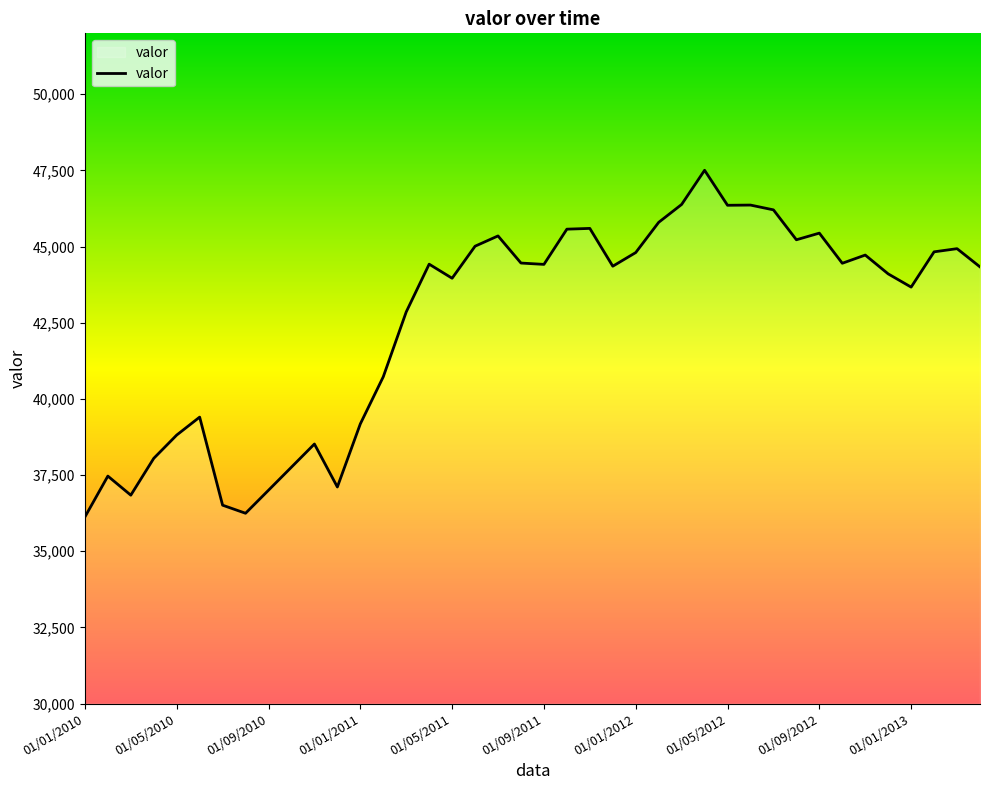

What is the difference between the maximum and minimum values?

11380